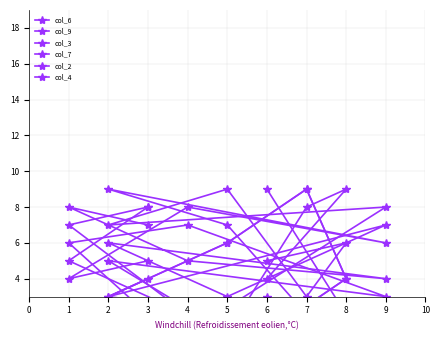

Rank the series at 4 from lowest to highest value.

col_7, col_3, col_2, col_9, col_6, col_4